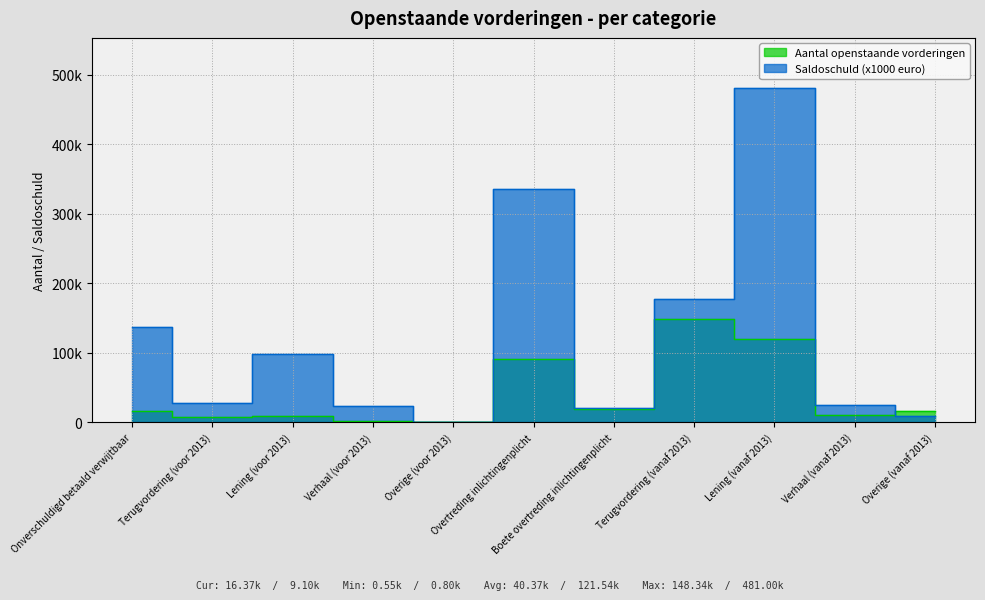

What is the difference between the highest and lowest values at Terugvordering (voor 2013)?

19550